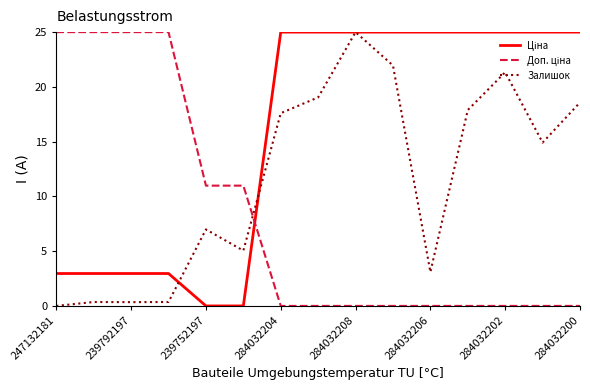

What is the maximum value shown in the chart?

25.0